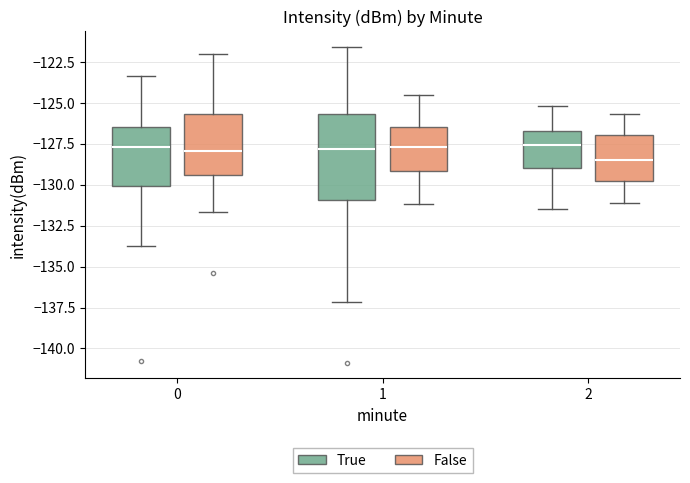

Reading left to right, transcribe this box plot: for each box, give where its median line is, the range the box spans, and where its two whiskers end, as read against the y-axis. The values are not printed on the chart, so give them approximately, as read against the axis.

0 (True): median -127.5, box -130.0 to -126.5, whiskers -133.5 to -123.5
0 (False): median -128.0, box -129.5 to -125.5, whiskers -131.5 to -122.0
1 (True): median -128.0, box -131.0 to -125.5, whiskers -137.0 to -121.5
1 (False): median -127.5, box -129.0 to -126.5, whiskers -131.0 to -124.5
2 (True): median -127.5, box -129.0 to -126.5, whiskers -131.5 to -125.0
2 (False): median -128.5, box -129.5 to -127.0, whiskers -131.0 to -125.5